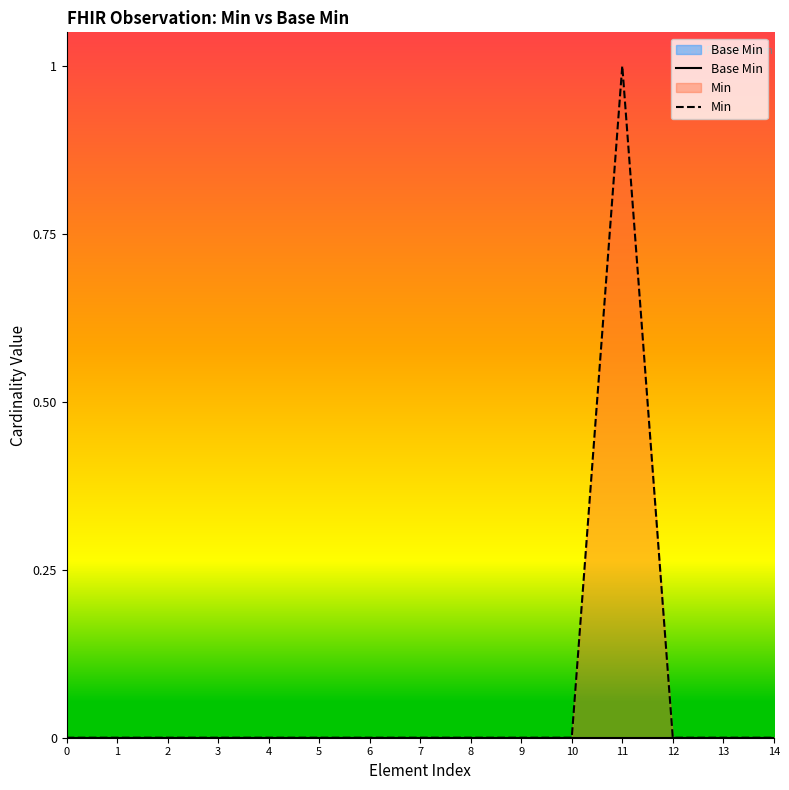

Reading left to right, what are all the values shown in this chart?

Base Min: 0=0	1=0	2=0	3=0	4=0	5=0	6=0	7=0	8=0	9=0	10=0	11=0	12=0	13=0	14=0
Min: 0=0	1=0	2=0	3=0	4=0	5=0	6=0	7=0	8=0	9=0	10=0	11=1	12=0	13=0	14=0